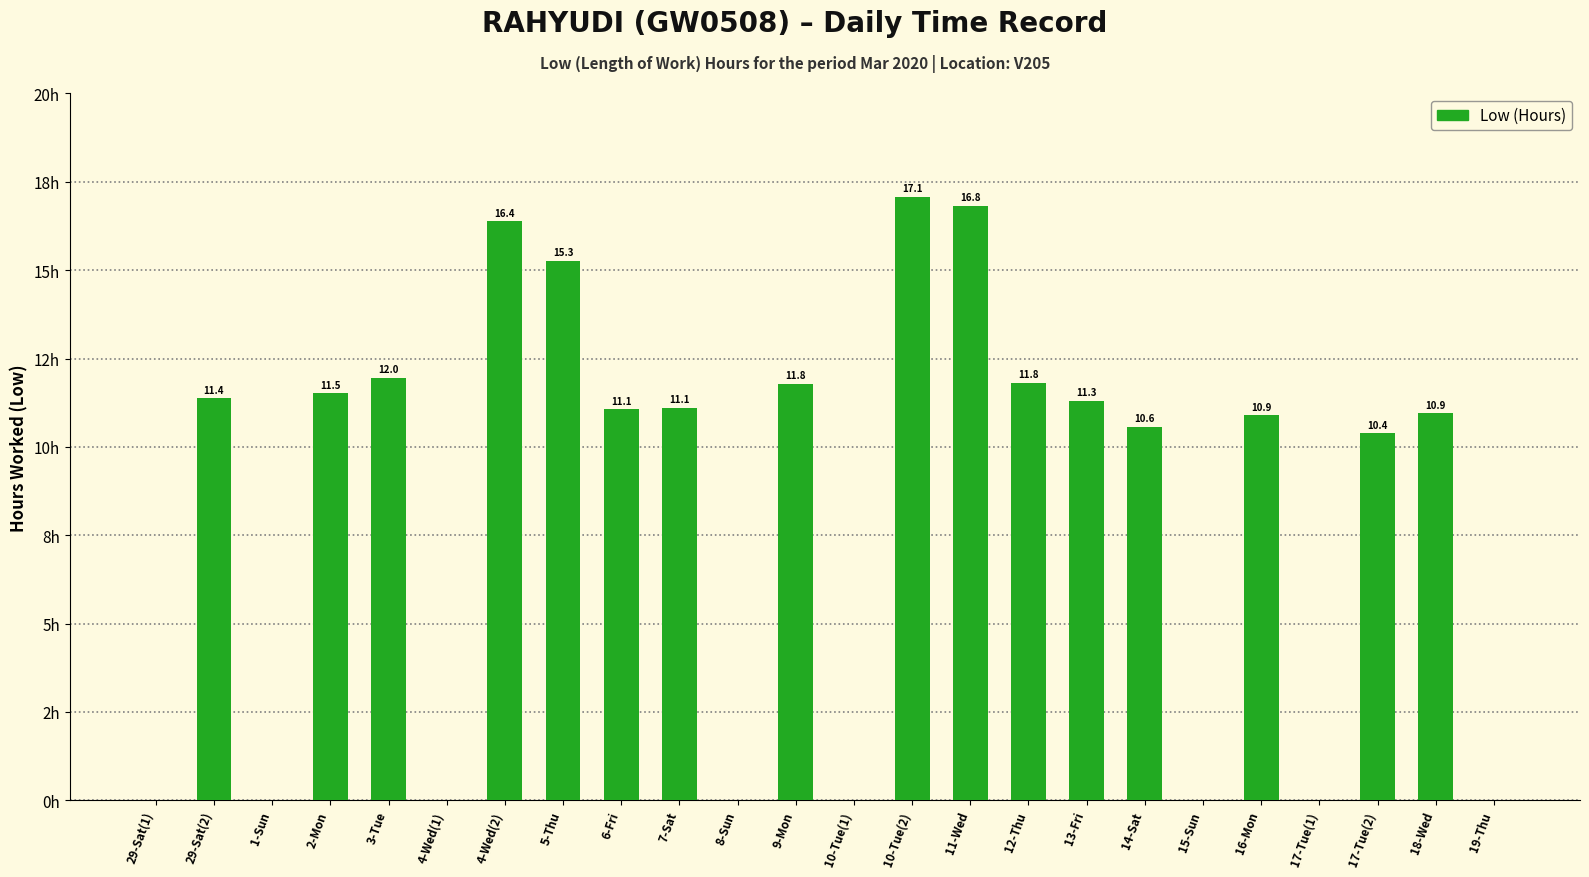

Are the bars horizontal?

No